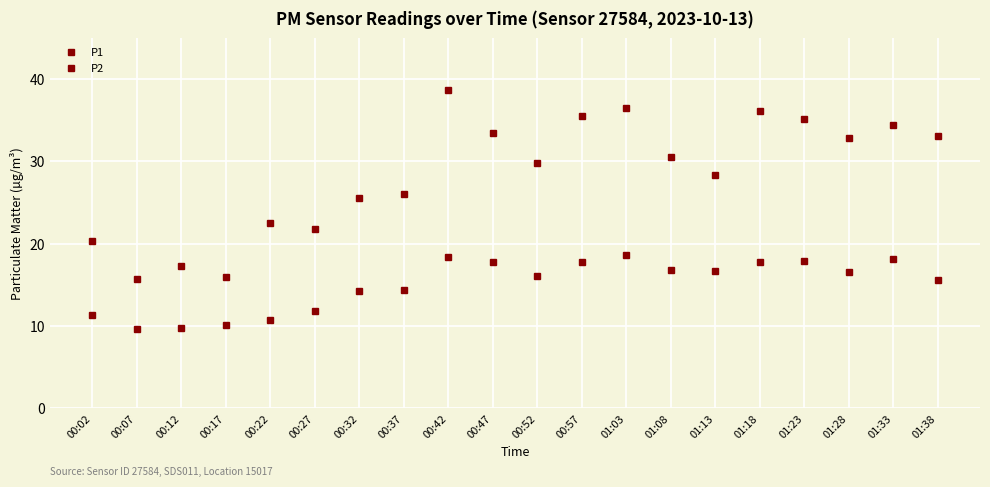

How many distinct data groups are displayed?

2